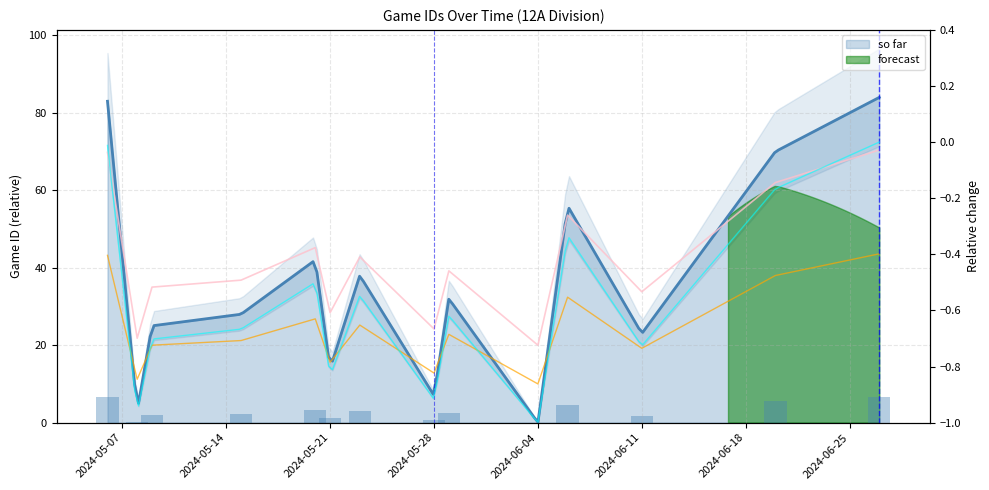

What position from the left is 2024-06-04?

10